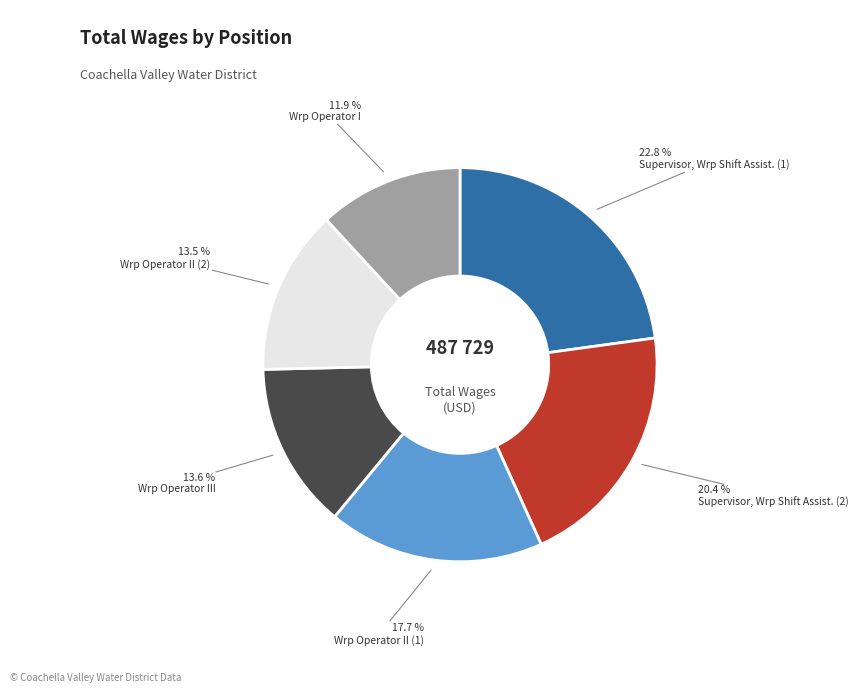

Count the number of slices in the pie.

6